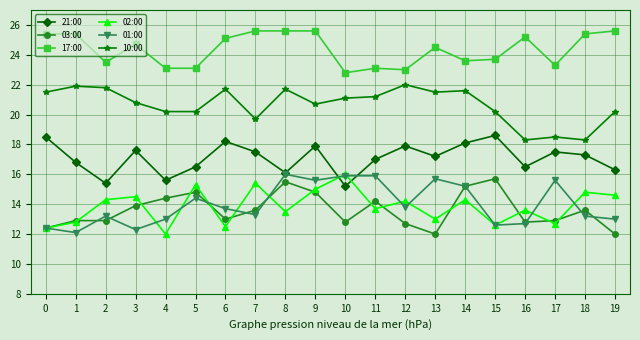

True or false: 01:00 and 10:00 intersect in this chart.

False